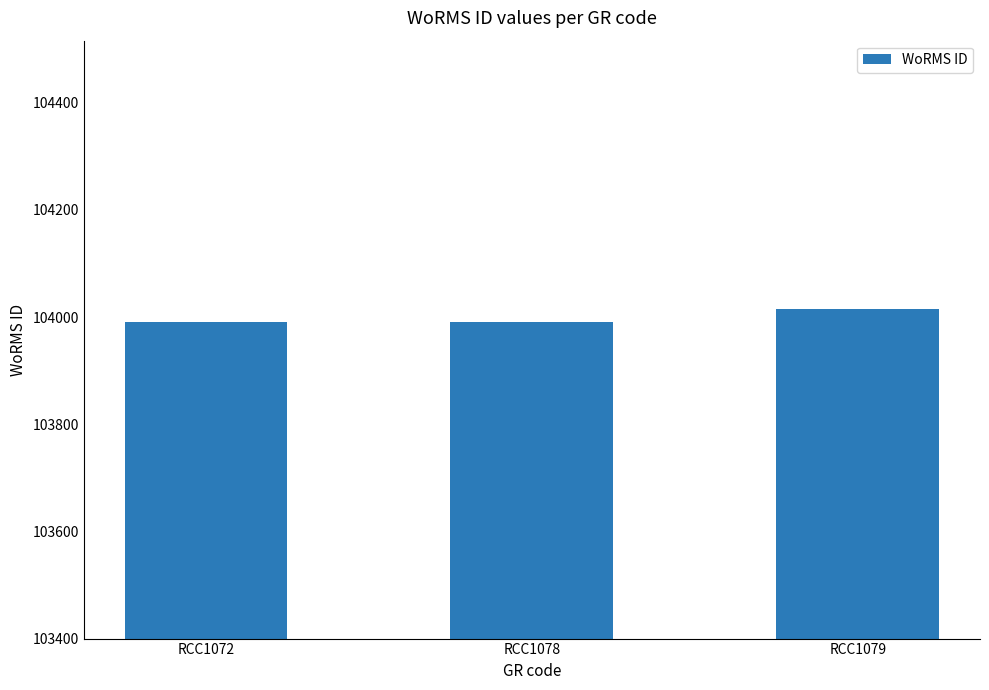

True or false: the data shows 103991 at RCC1072.

True